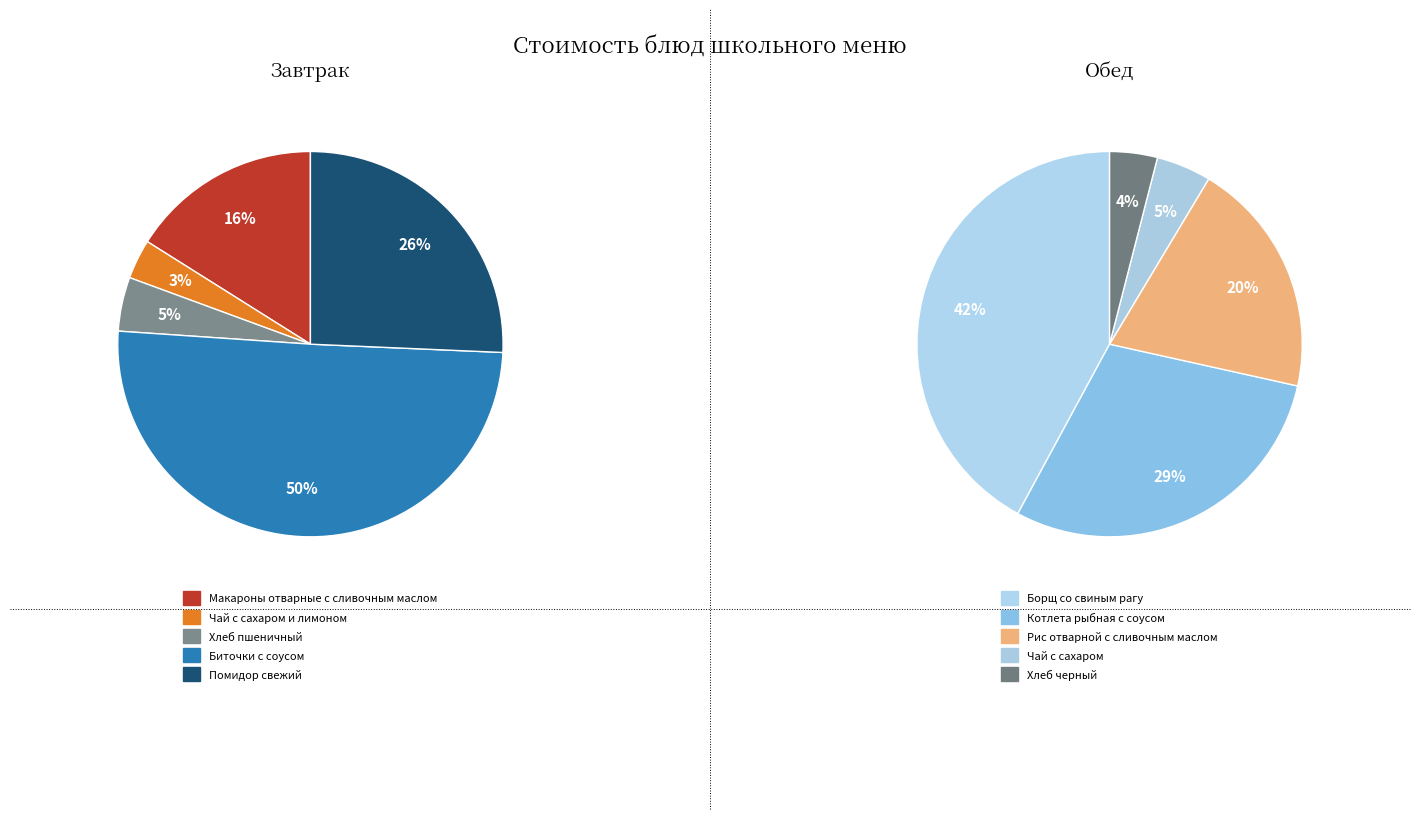

How many segments does this pie chart have?

10